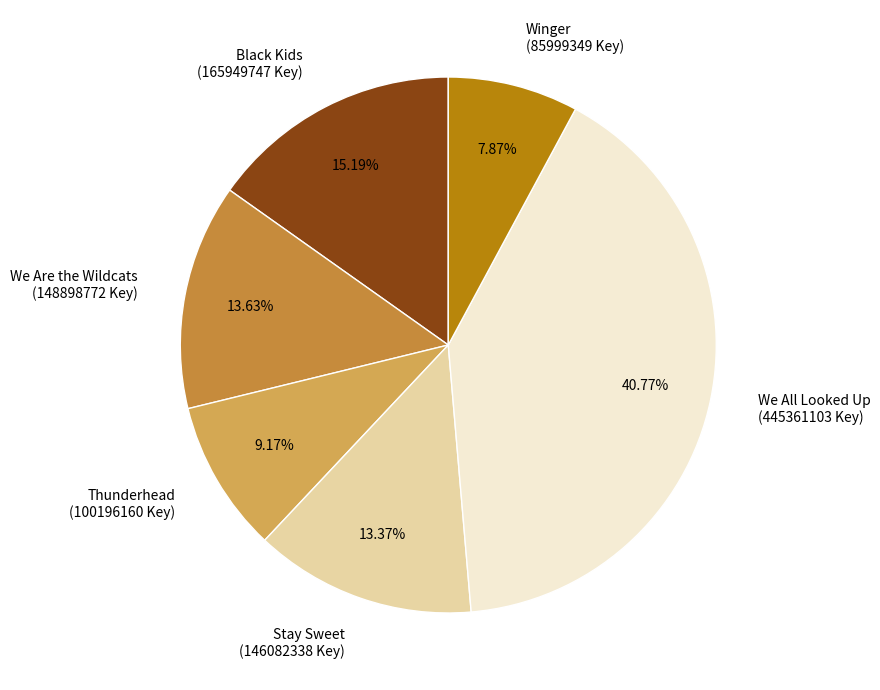

Approximately how many times larger is the value at Black Kids compared to Thunderhead?

1.7